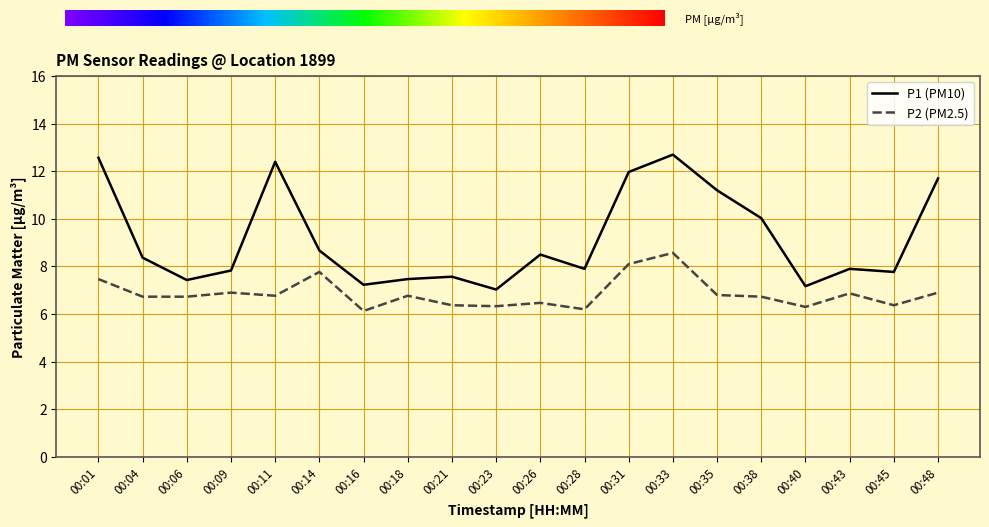

What is the difference between the P2 (PM2.5) values at 00:48 and 00:21?

0.5